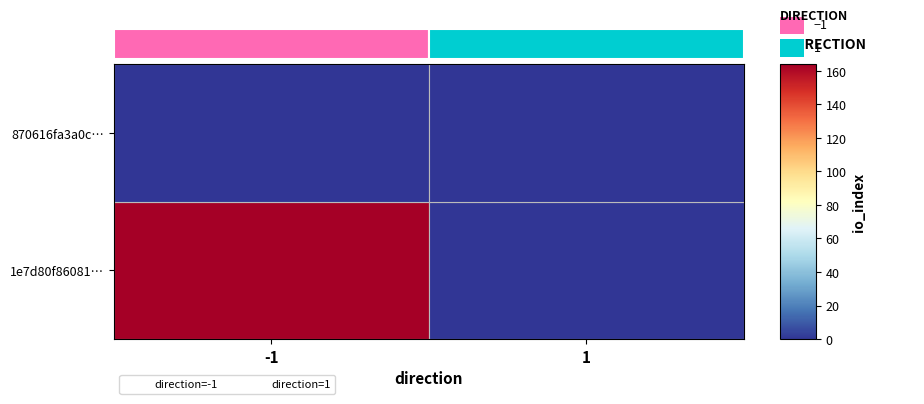

What are all the series names shown in the legend?

direction=-1, direction=1